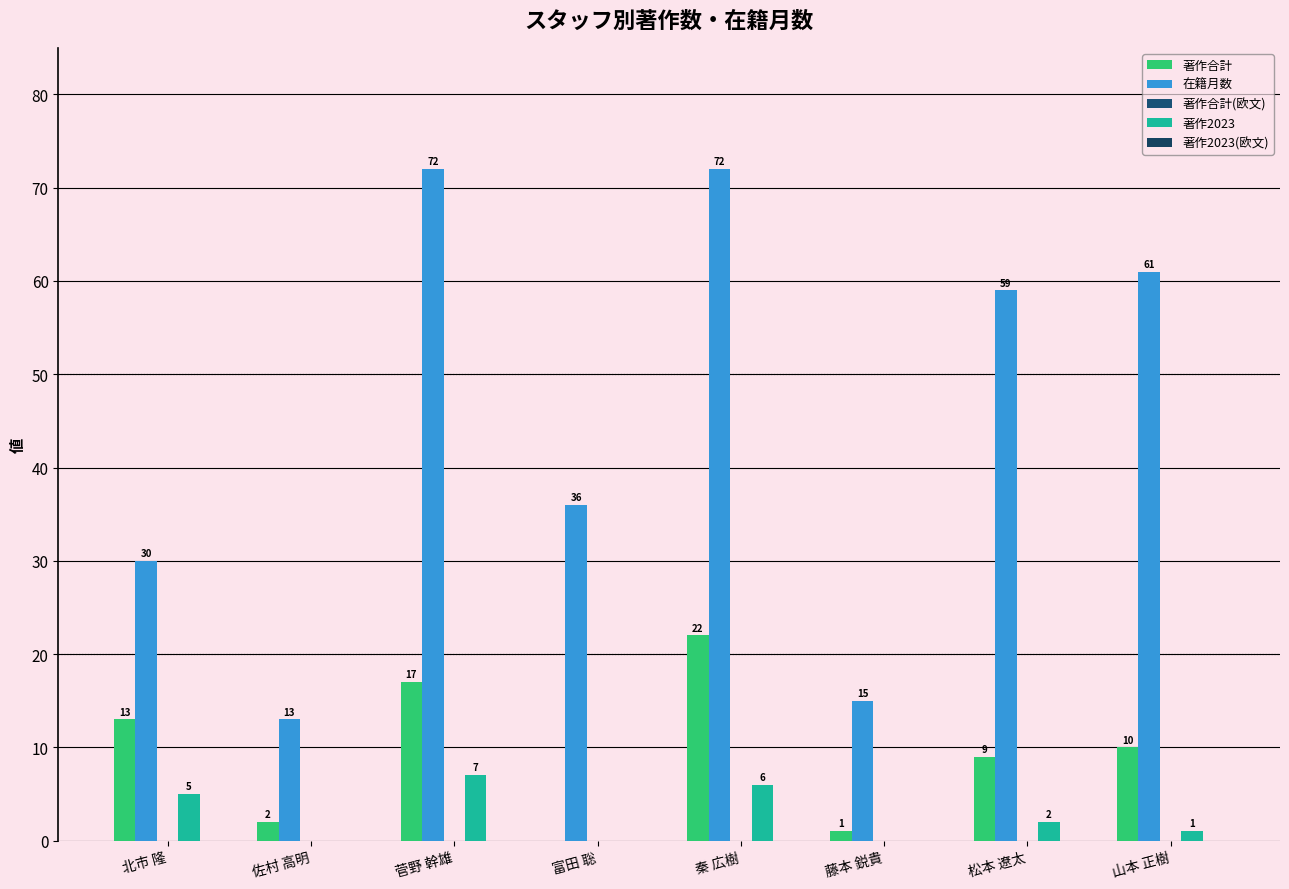

How many groups of bars are there?

8